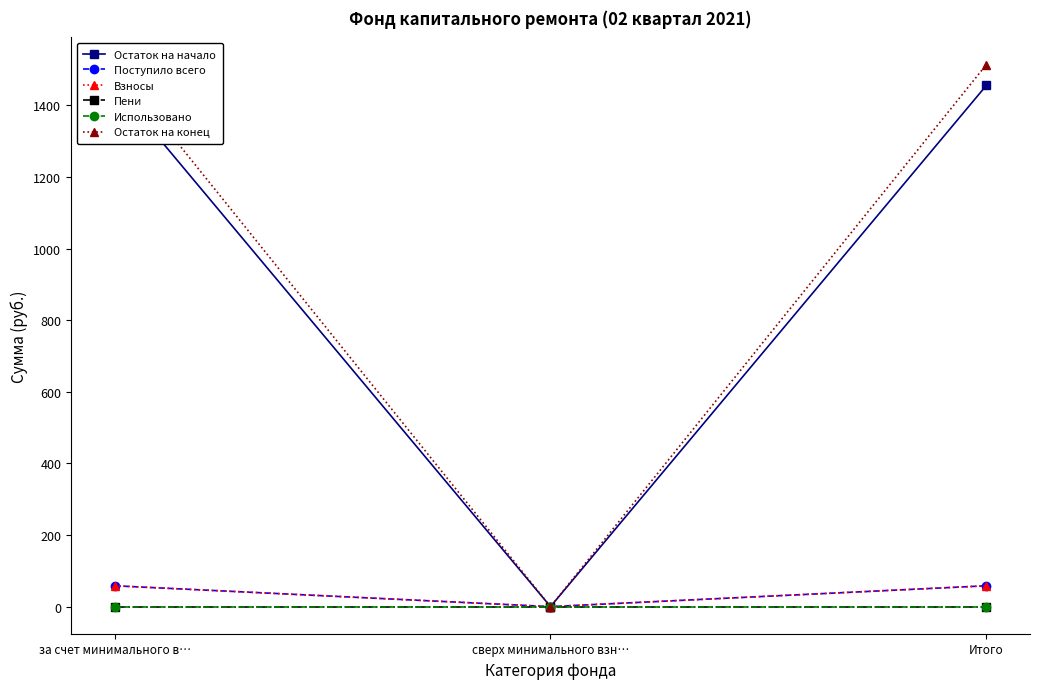

What is the value of the Остаток на начало point at the 1st from the left?

1456.0